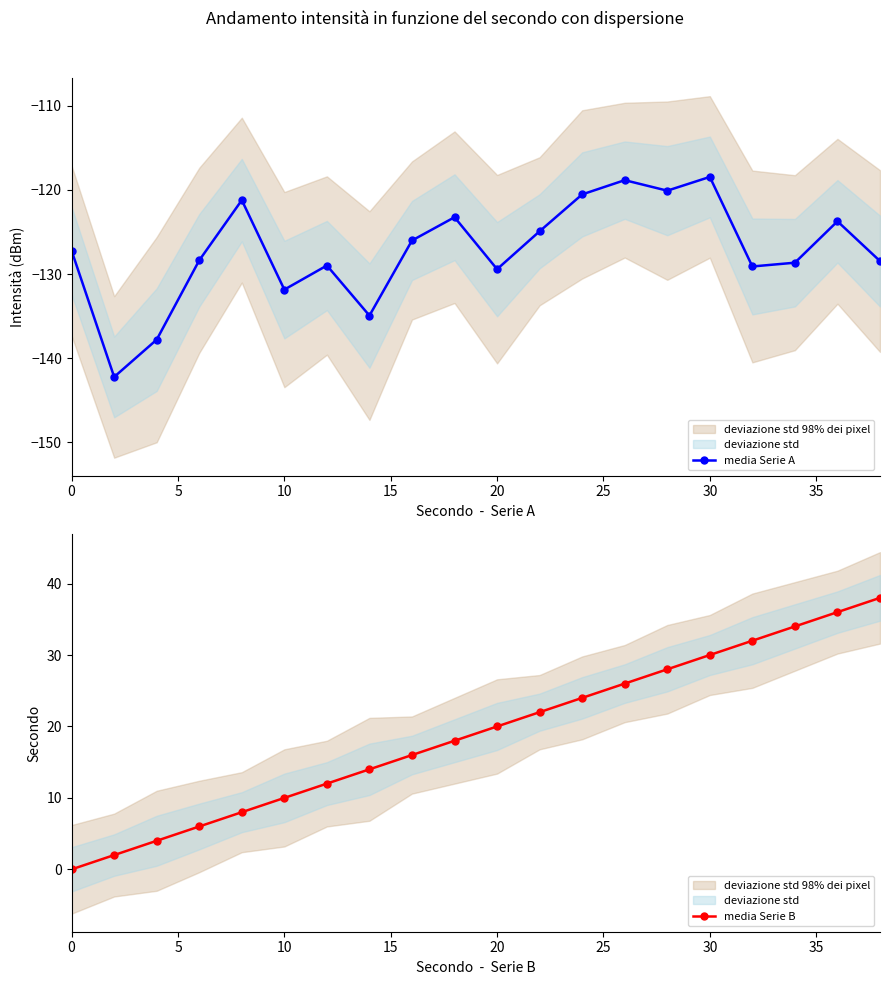

How many lines are shown in the chart?

2